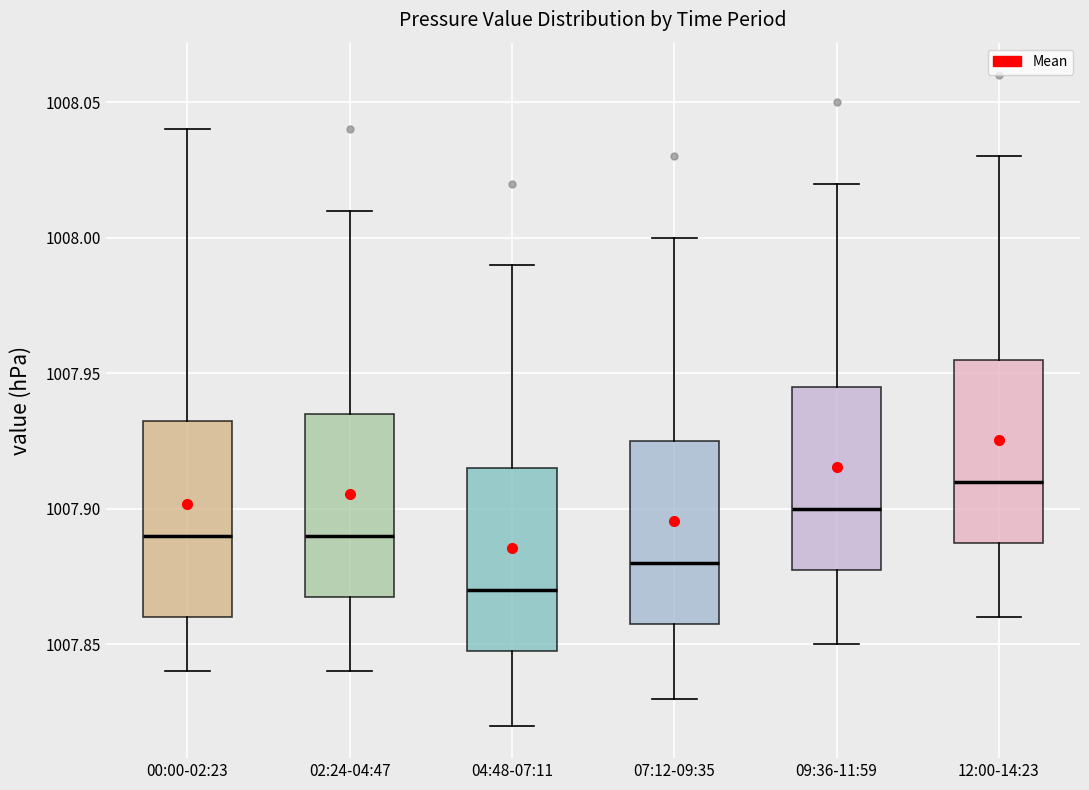

Reading left to right, transcribe this box plot: for each box, give where its median line is, the range the box spans, and where its two whiskers end, as read against the y-axis. The values are not printed on the chart, so give them approximately, as read against the axis.

00:00-02:23: median 1007.890, box 1007.860 to 1007.935, whiskers 1007.840 to 1008.040
02:24-04:47: median 1007.890, box 1007.870 to 1007.935, whiskers 1007.840 to 1008.010
04:48-07:11: median 1007.870, box 1007.850 to 1007.915, whiskers 1007.820 to 1007.990
07:12-09:35: median 1007.880, box 1007.860 to 1007.925, whiskers 1007.830 to 1008.000
09:36-11:59: median 1007.900, box 1007.880 to 1007.945, whiskers 1007.850 to 1008.020
12:00-14:23: median 1007.910, box 1007.890 to 1007.955, whiskers 1007.860 to 1008.030